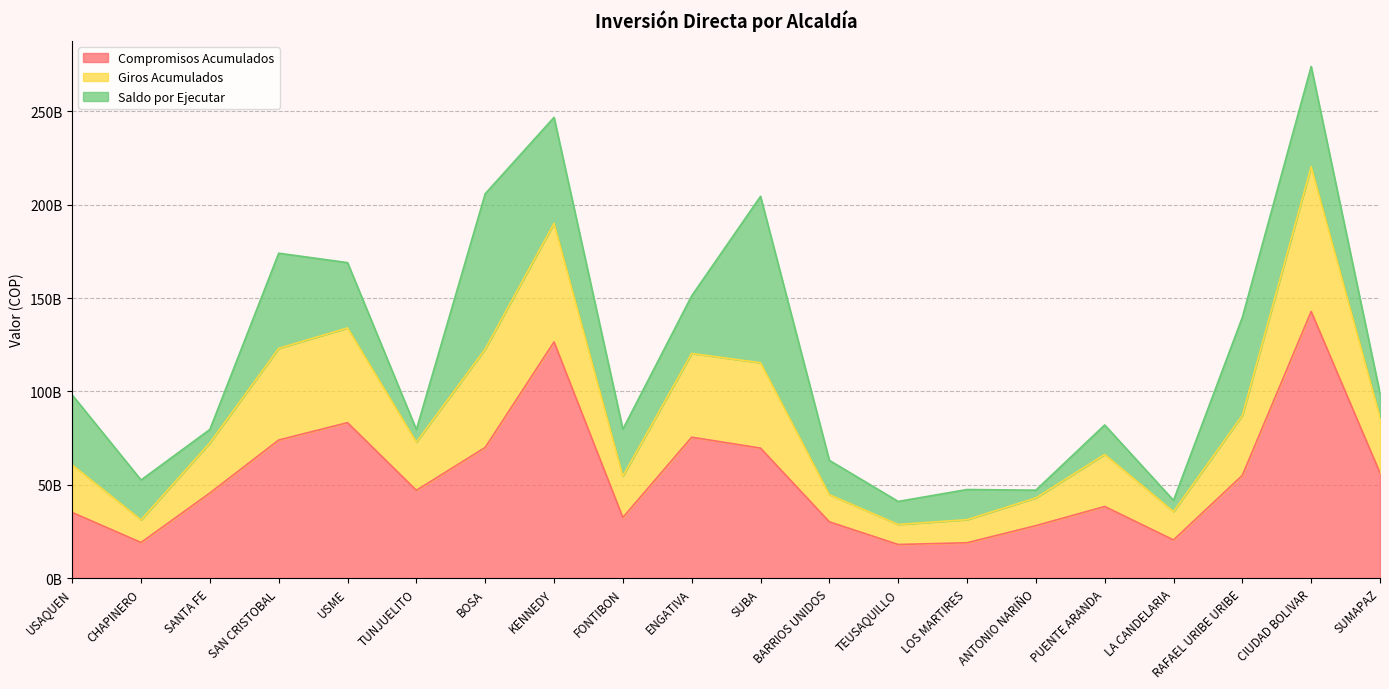

What are all the series names shown in the legend?

Compromisos Acumulados, Giros Acumulados, Saldo por Ejecutar